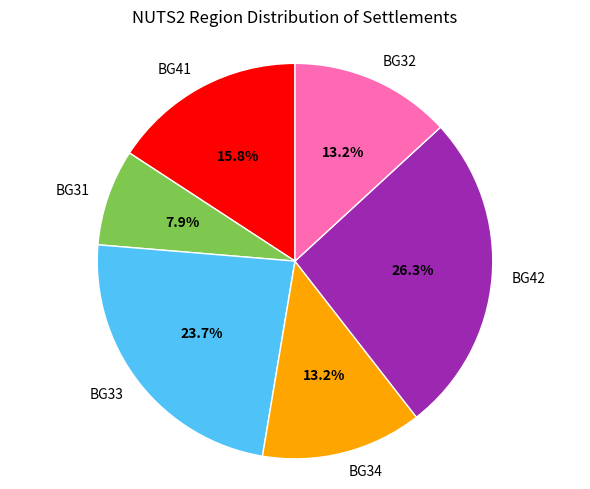

Is BG31 the majority of the pie?

No